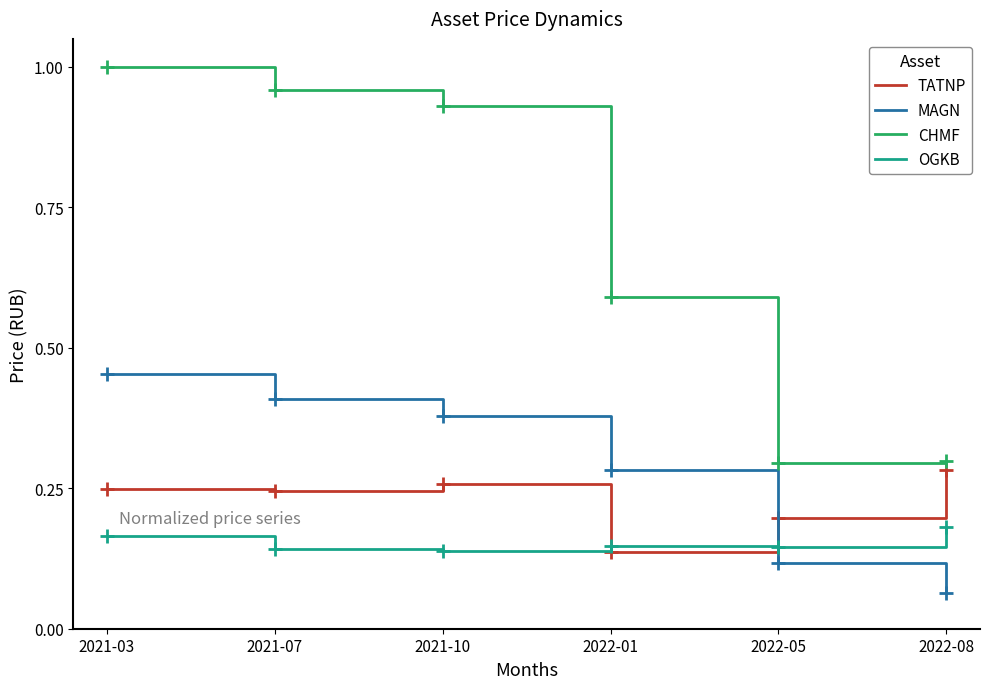

True or false: CHMF and TATNP intersect in this chart.

False